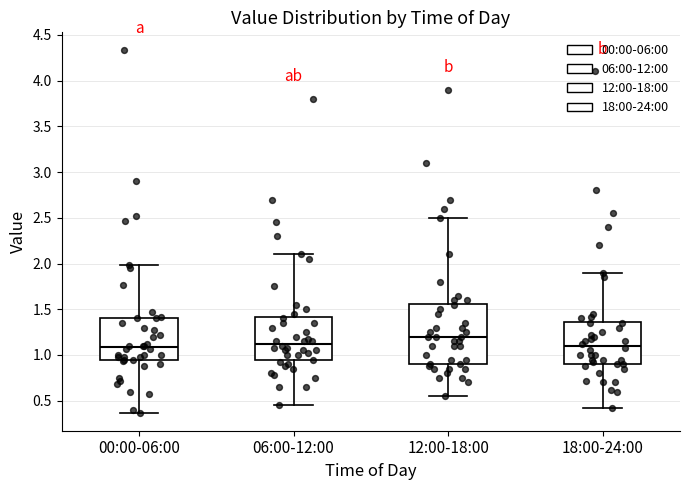

Which box's median line is the highest?

12:00-18:00